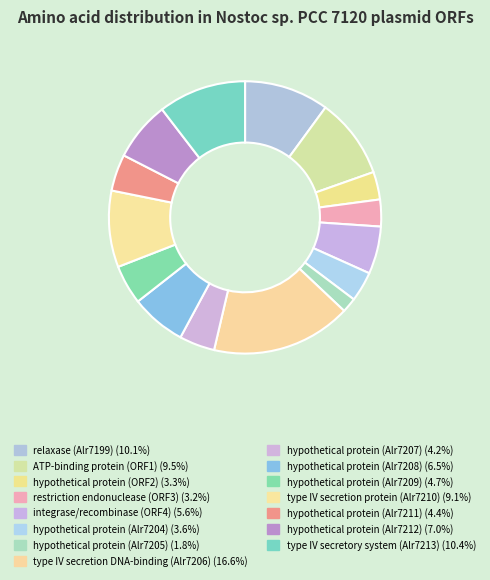

How many slices are in this pie chart?

15